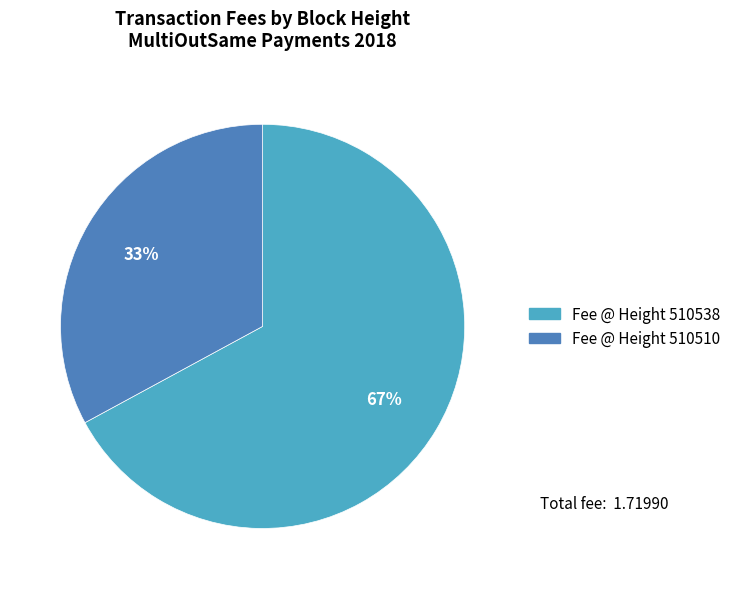

Which category accounts for the majority?

Fee @ Height 510538